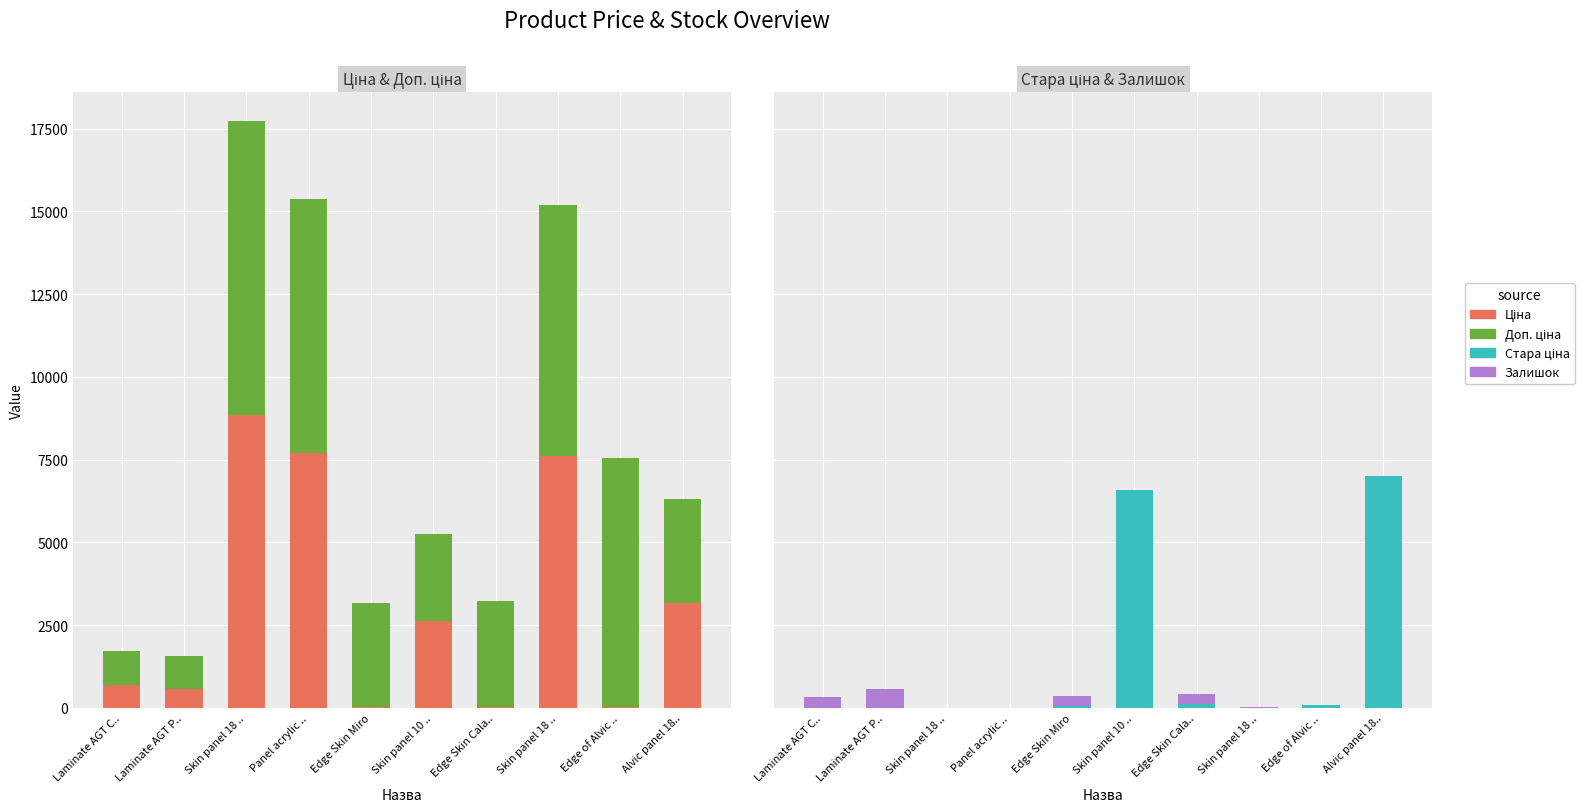

Which series has the largest range (max minus min)?

Ціна